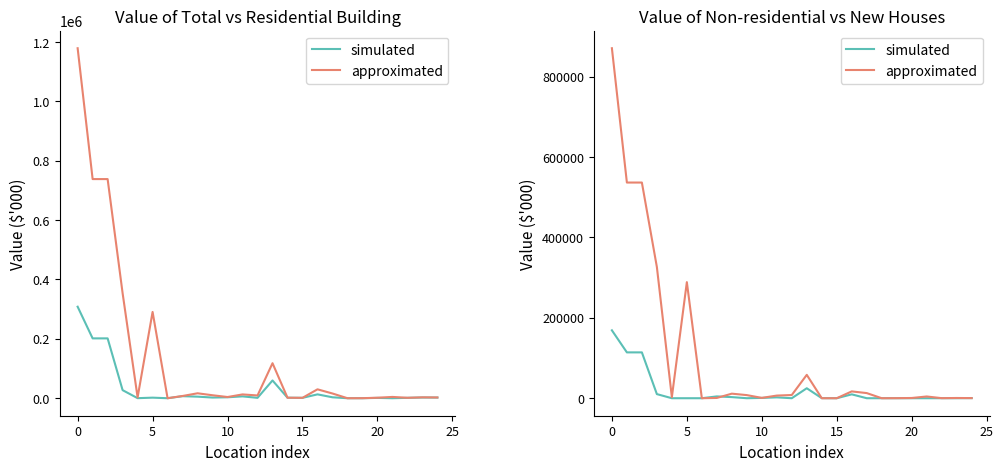

How many positive values does the approximated series have?

21